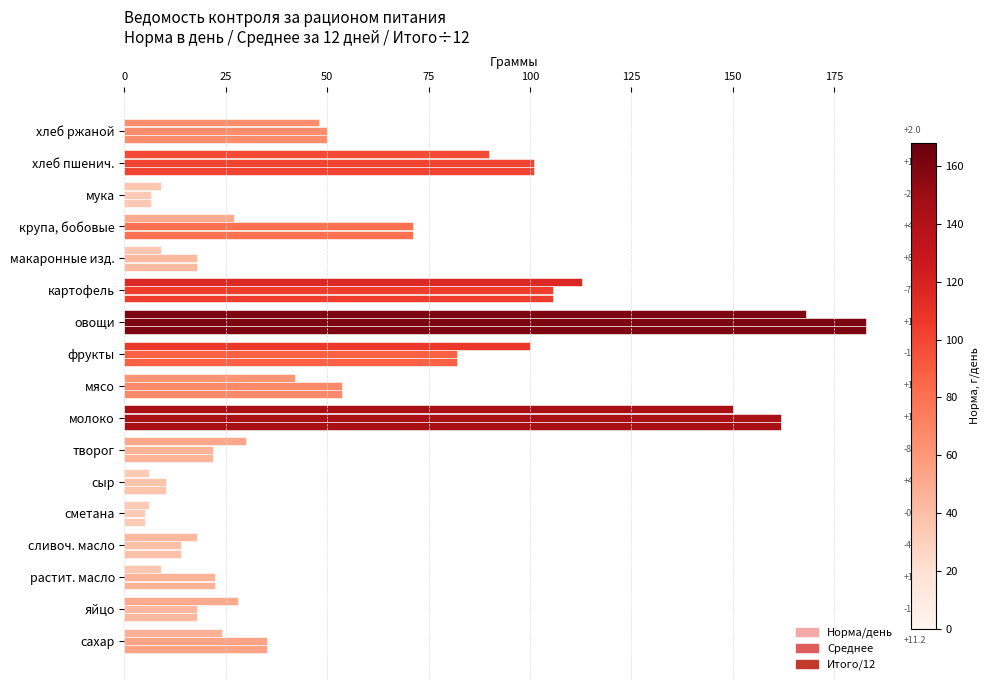

Reading left to right, list all the values displayed in this chart.

Норма/день: 48.0	90.0	9.0	27.0	9.0	112.8	168.0	100.0	42.0	150.0	30.0	6.0	6.0	18.0	9.0	28.0	24.0
Среднее: 50.0	100.9	6.6	71.2	17.8	105.7	182.9	82.1	53.8	161.9	21.8	10.2	5.1	13.8	22.3	17.9	35.2
Итого/12: 50.0	100.9	6.6	71.2	17.8	105.7	182.9	82.1	53.8	161.9	21.8	10.2	5.1	13.8	22.3	17.9	35.2